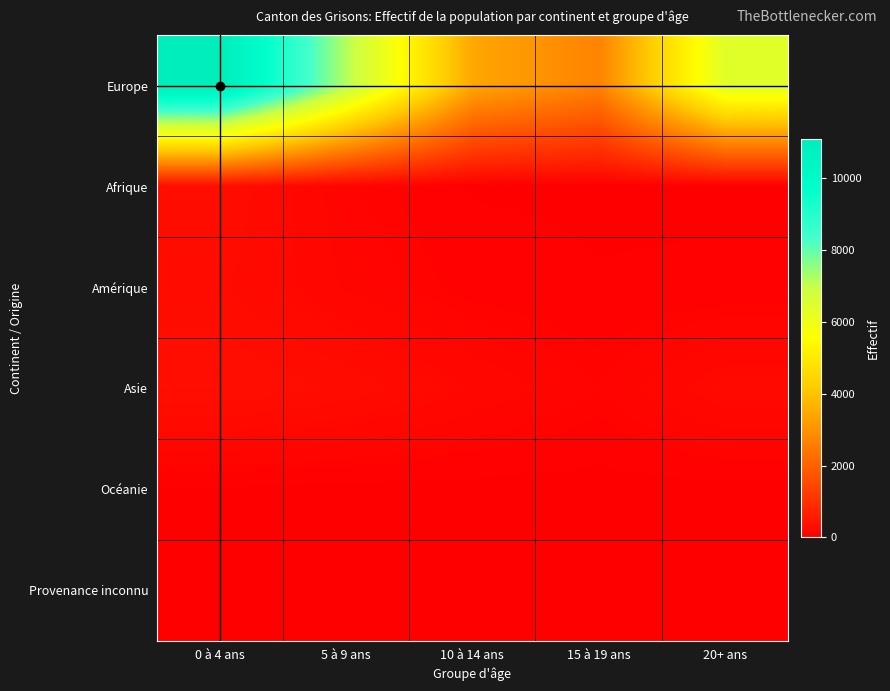

At which category is the sum across all series the highest?

0 à 4 ans